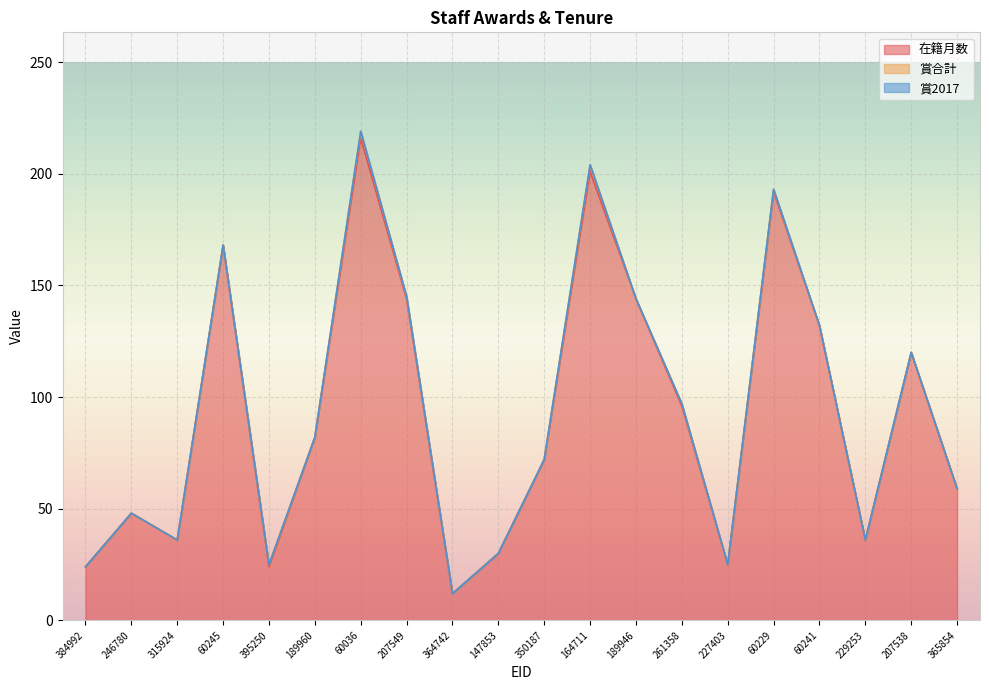

At which label does 在籍月数 reach its peak?

60036